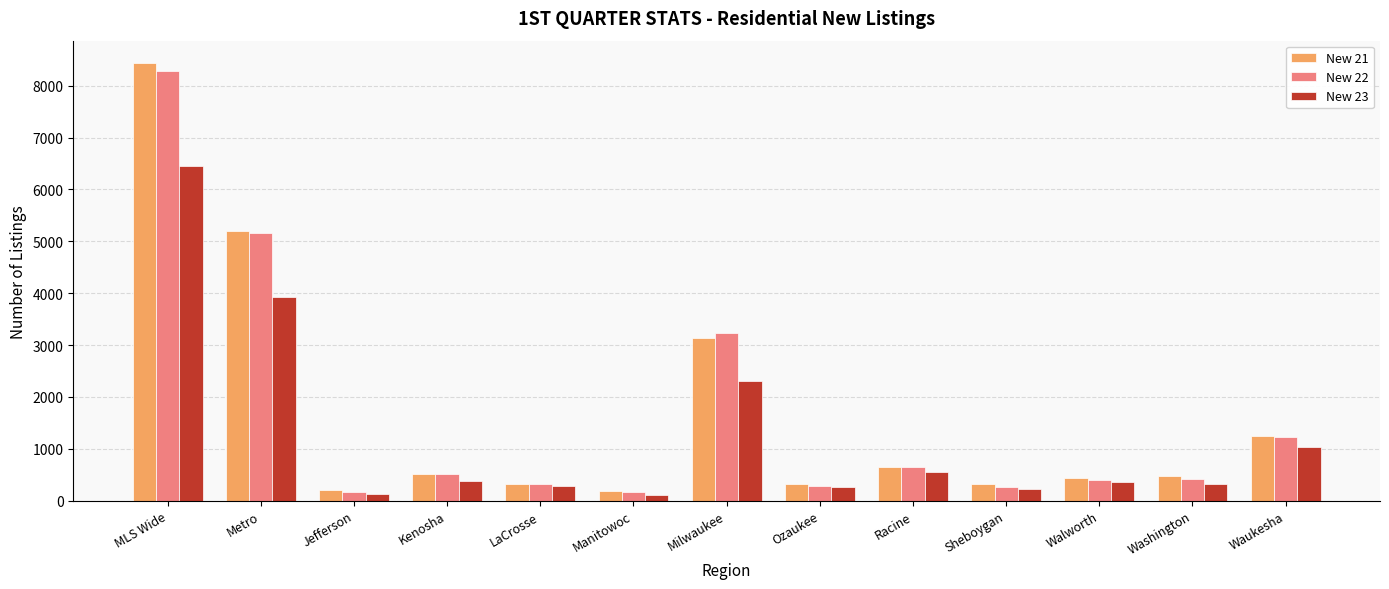

What is the difference between the maximum and minimum values in the New 21 series?

8254